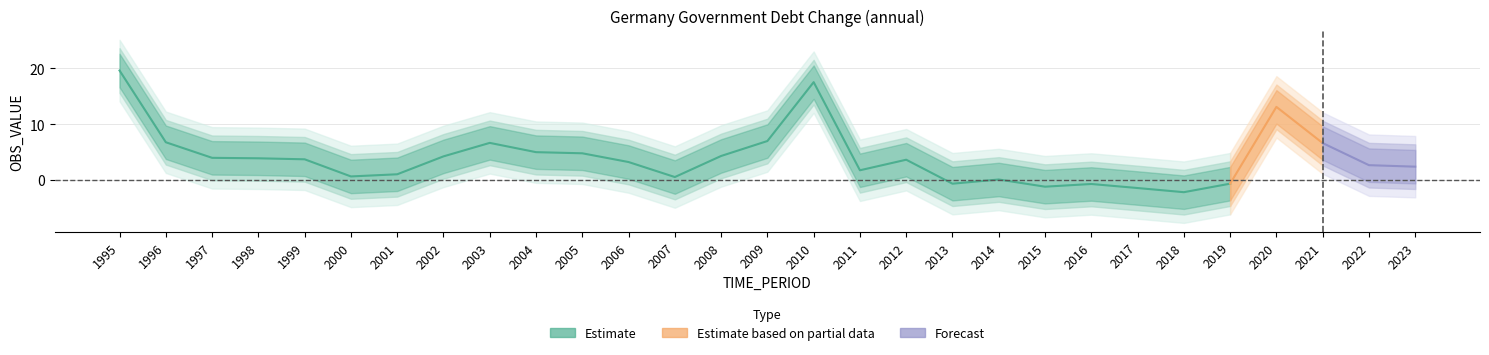

Is it true that the value at 2020 is 18.3?

False